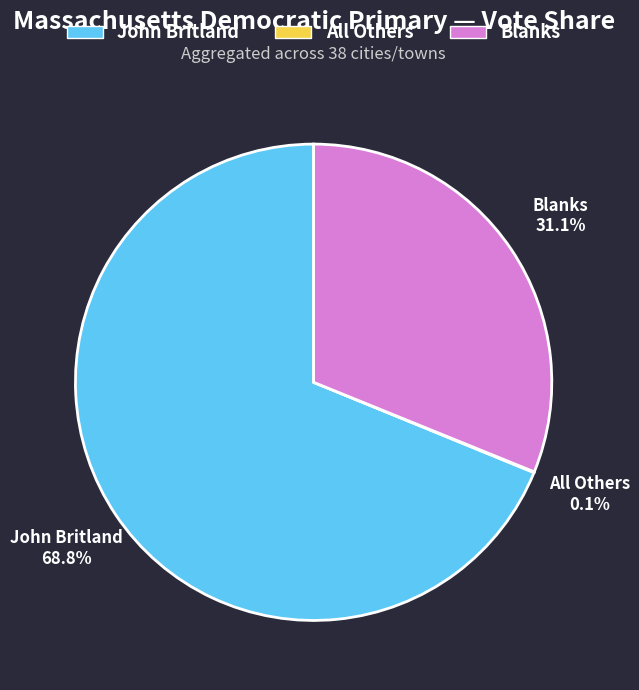

Is the sum of John Britland and Blanks greater than half?

Yes